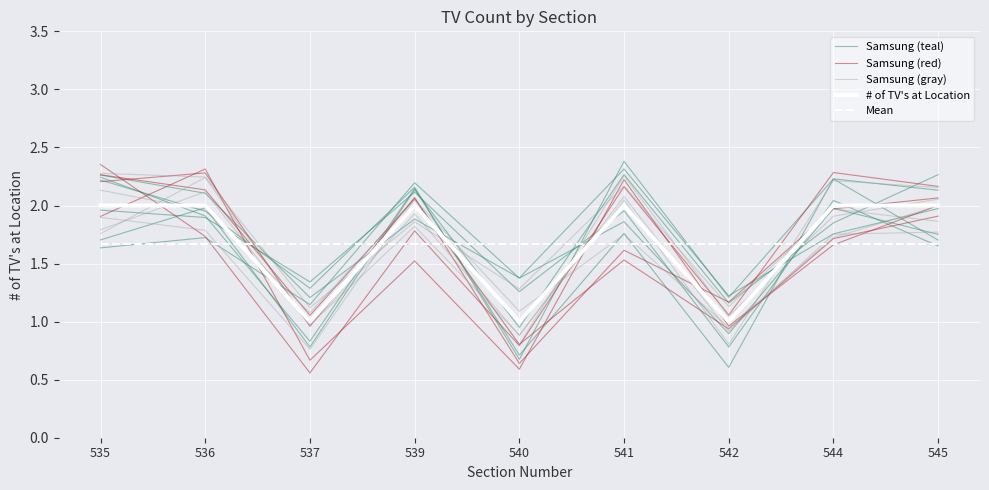

Between 540 and 536, which is larger?

536